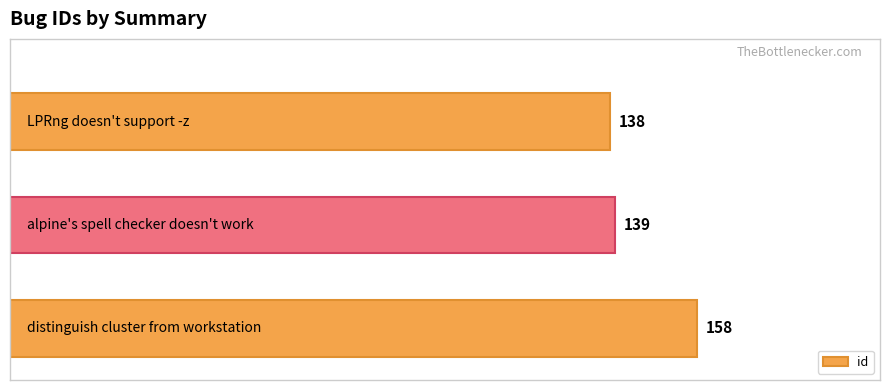

What is the minimum value shown in the chart?

138